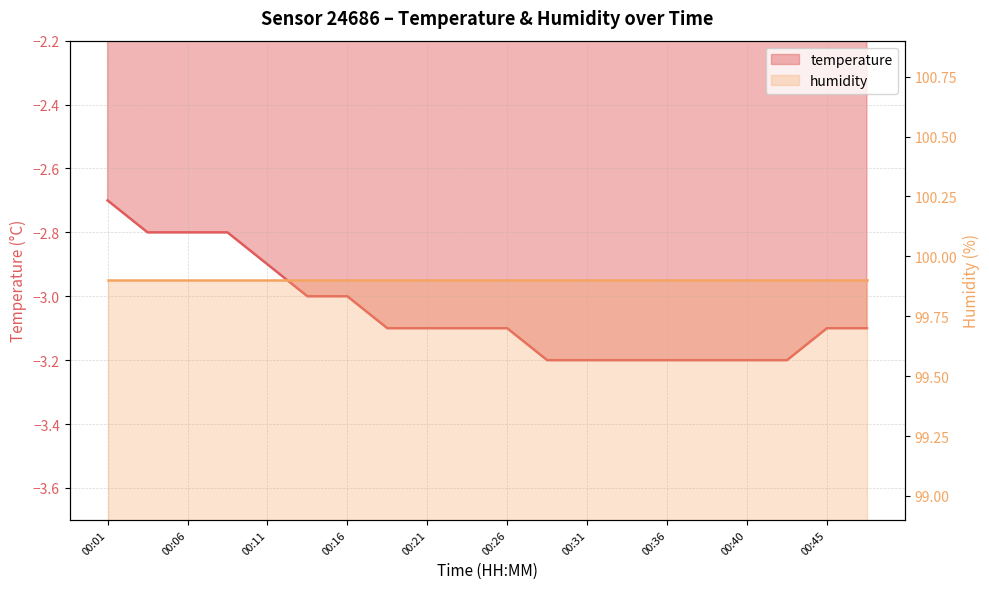

What is the sum of all values?

-61.0